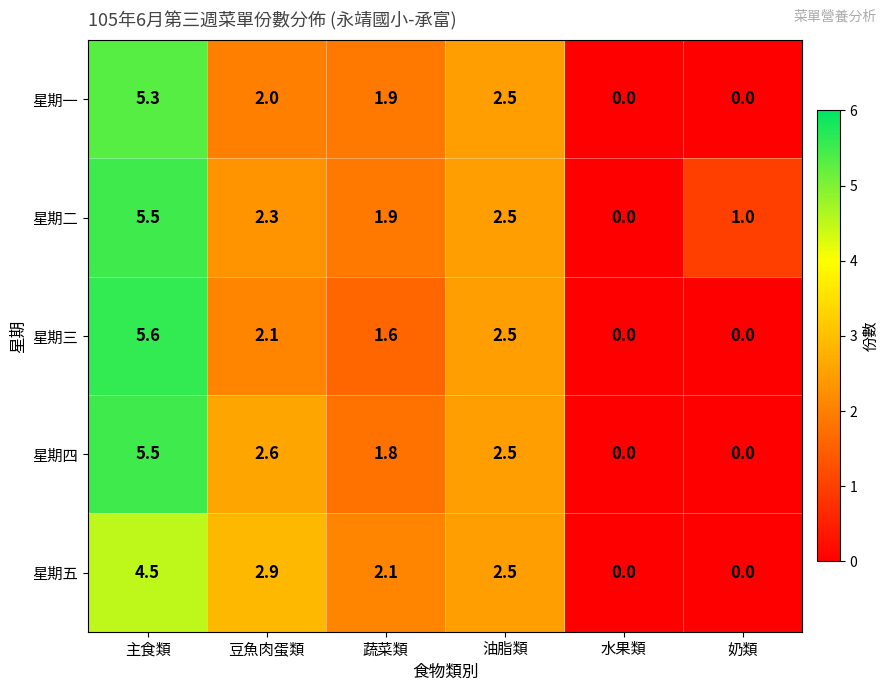

True or false: 星期五 has a value of 0.0 at 奶類.

True